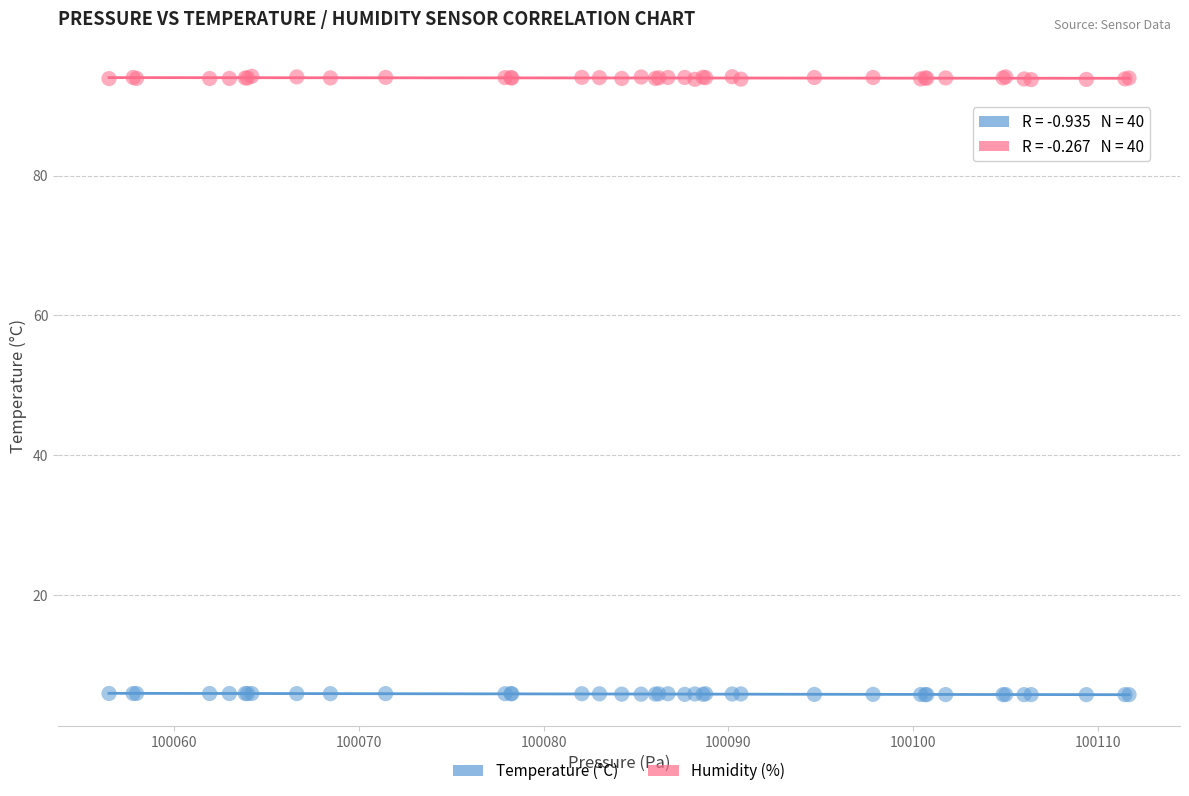

Which series reaches the maximum Y coordinate?

Humidity (%)